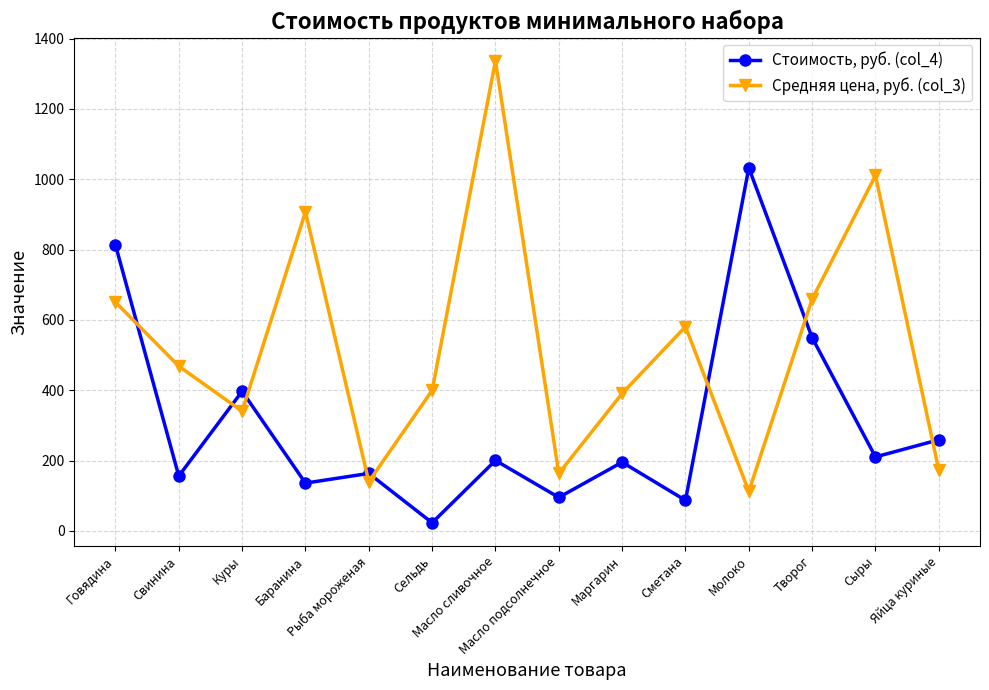

What is the label of the 10th point from the left?

Сметана